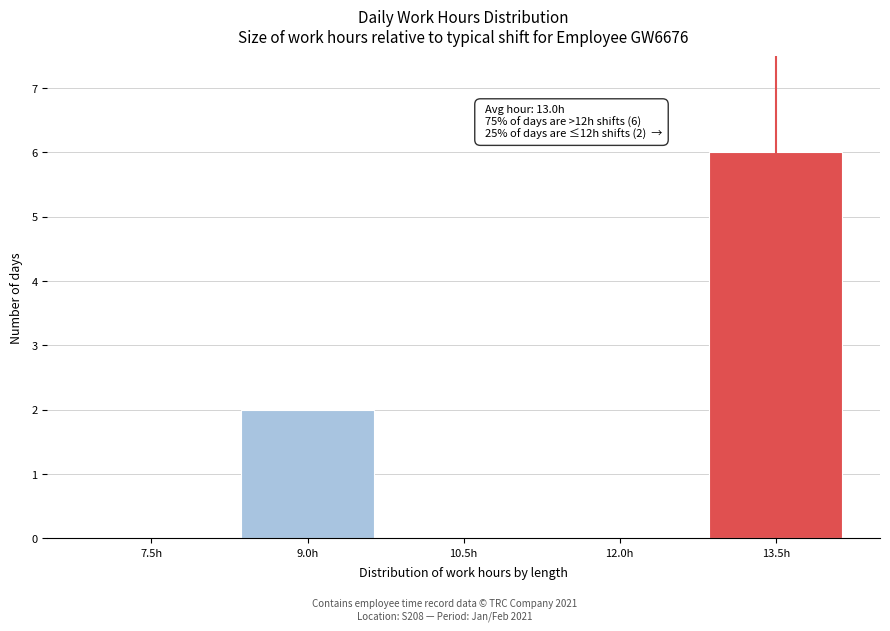

Reading left to right, what are all the values shown in this chart?

7.5h=0	9.0h=2	10.5h=0	12.0h=0	13.5h=6